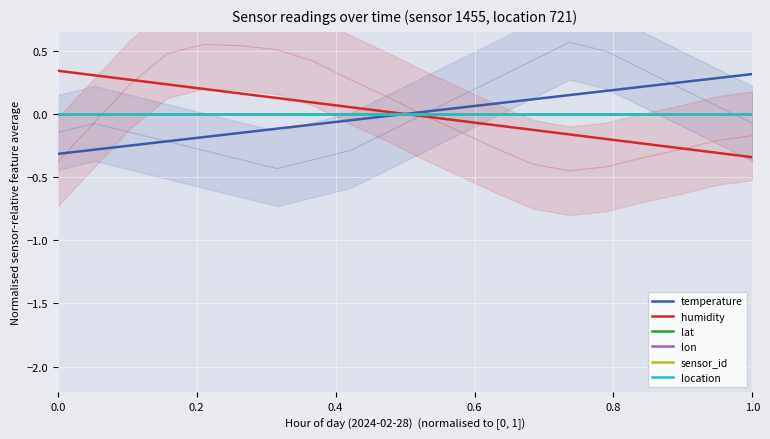

What is the value of the temperature point at the 6th from the left?

-0.1